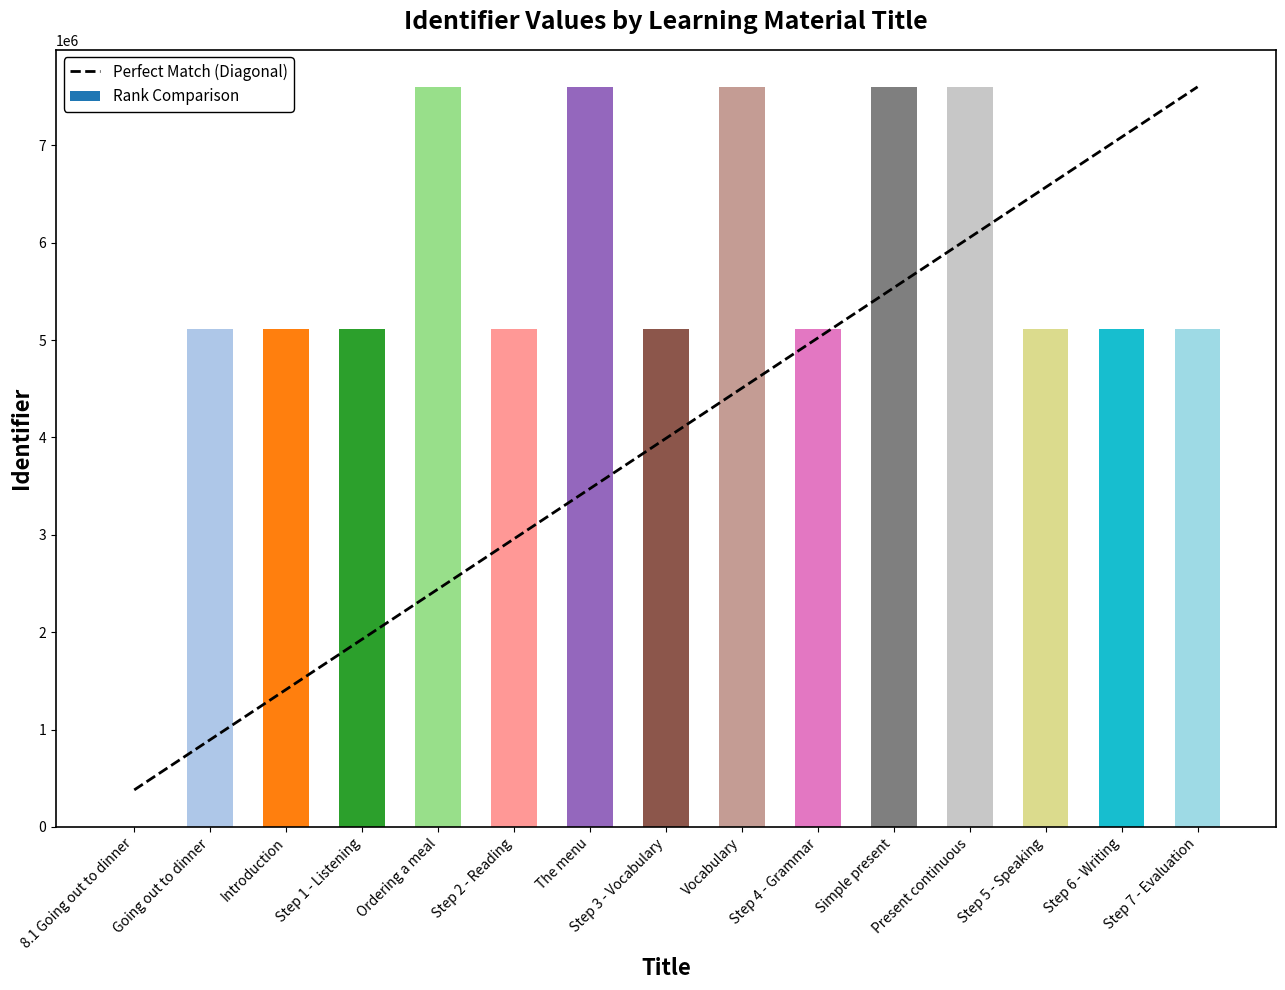

What is the maximum value shown in the chart?

7600941